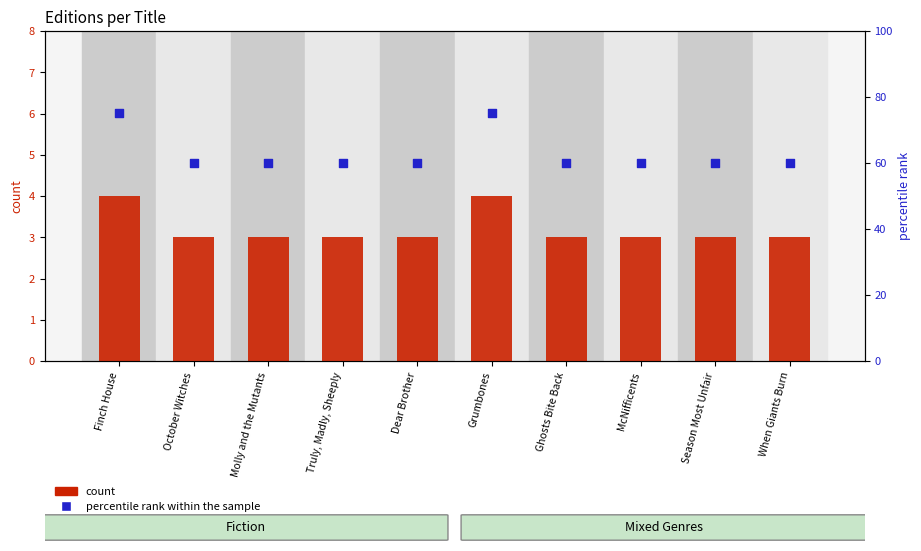

What are all the series names shown in the legend?

count, percentile rank within the sample